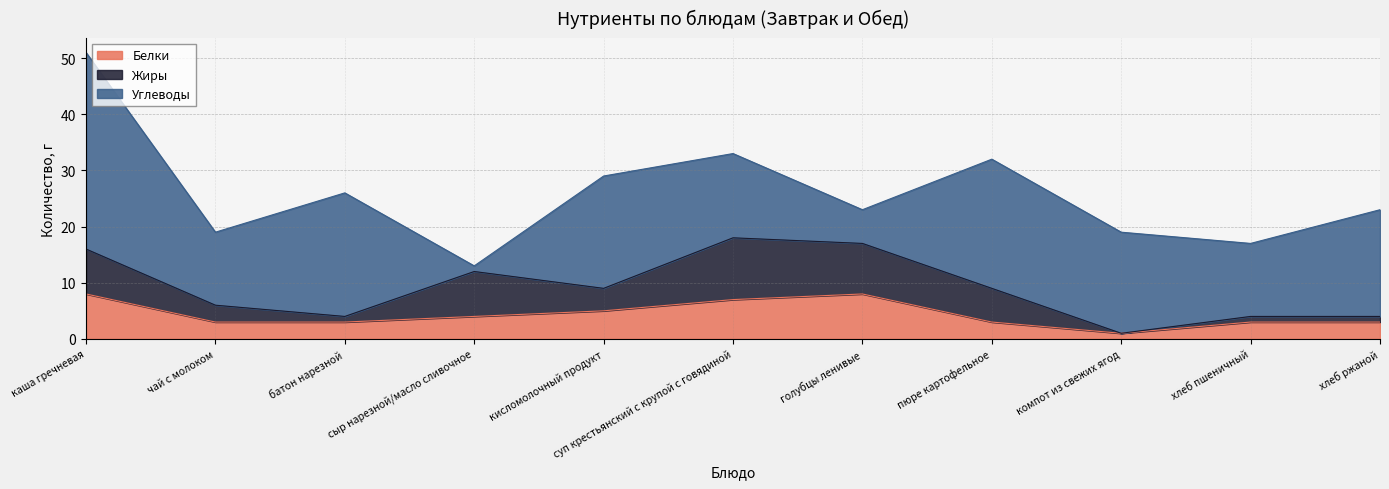

What are all the series names shown in the legend?

Белки, Жиры, Углеводы